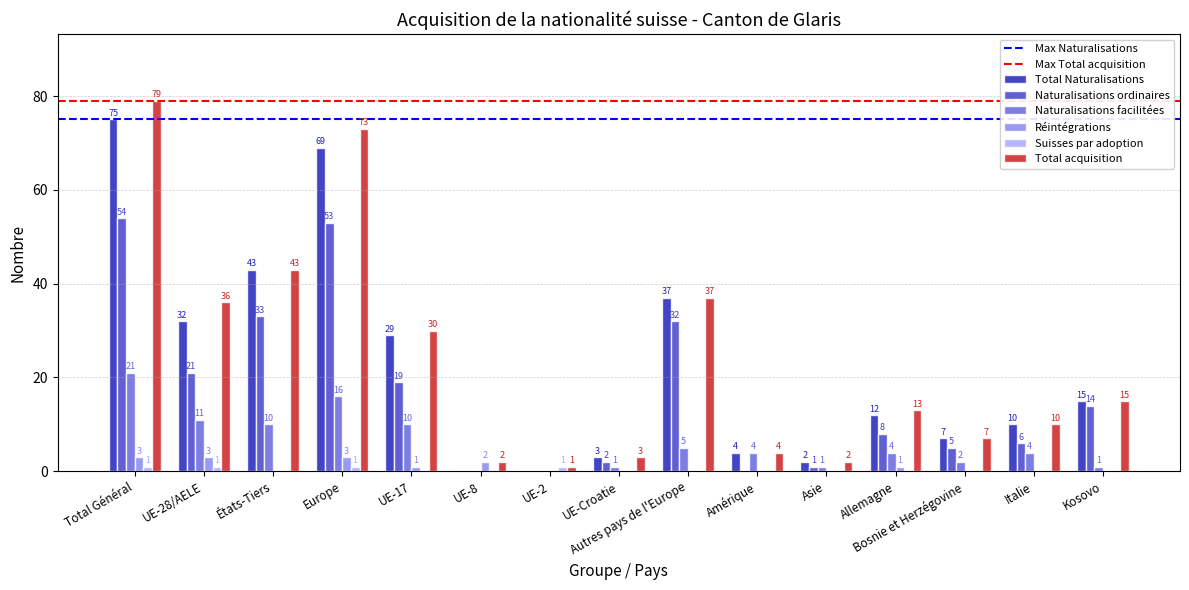

Reading left to right, list all the values displayed in this chart.

Total Naturalisations: 75	32	43	69	29	0	0	3	37	4	2	12	7	10	15
Naturalisations ordinaires: 54	21	33	53	19	0	0	2	32	0	1	8	5	6	14
Naturalisations facilitées: 21	11	10	16	10	0	0	1	5	4	1	4	2	4	1
Réintégrations: 3	3	0	3	1	2	0	0	0	0	0	1	0	0	0
Suisses par adoption: 1	1	0	1	0	0	1	0	0	0	0	0	0	0	0
Total acquisition: 79	36	43	73	30	2	1	3	37	4	2	13	7	10	15